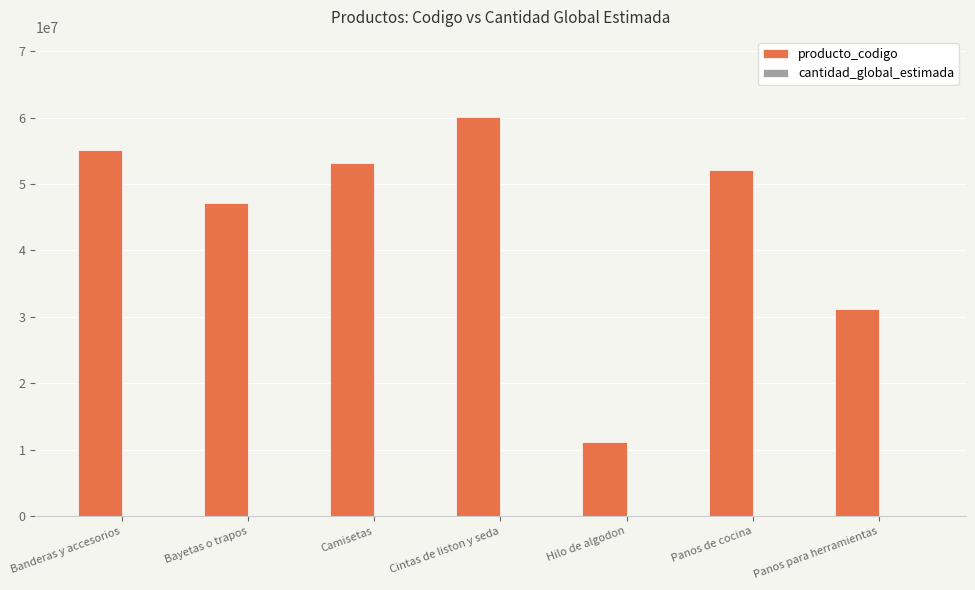

Which category has the highest value across all series?

Cintas de liston y seda